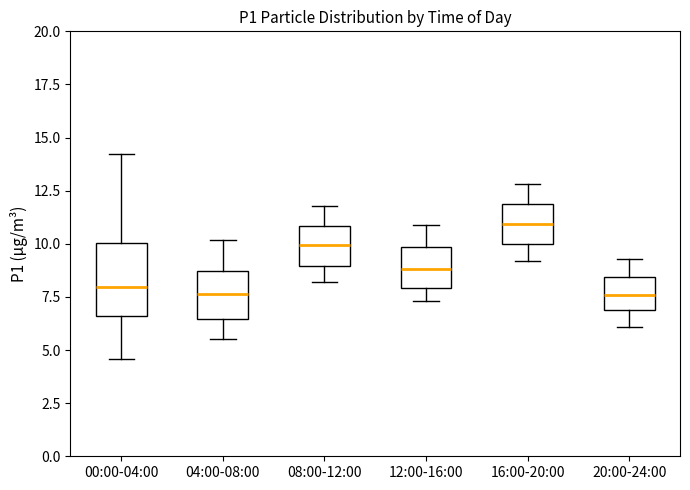

Reading left to right, transcribe this box plot: for each box, give where its median line is, the range the box spans, and where its two whiskers end, as read against the y-axis. The values are not printed on the chart, so give them approximately, as read against the axis.

00:00-04:00: median 8.0, box 6.5 to 10.0, whiskers 4.5 to 14.0
04:00-08:00: median 7.5, box 6.5 to 8.5, whiskers 5.5 to 10.0
08:00-12:00: median 10.0, box 9.0 to 11.0, whiskers 8.0 to 12.0
12:00-16:00: median 9.0, box 8.0 to 10.0, whiskers 7.5 to 11.0
16:00-20:00: median 11.0, box 10.0 to 12.0, whiskers 9.0 to 13.0
20:00-24:00: median 7.5, box 7.0 to 8.5, whiskers 6.0 to 9.5